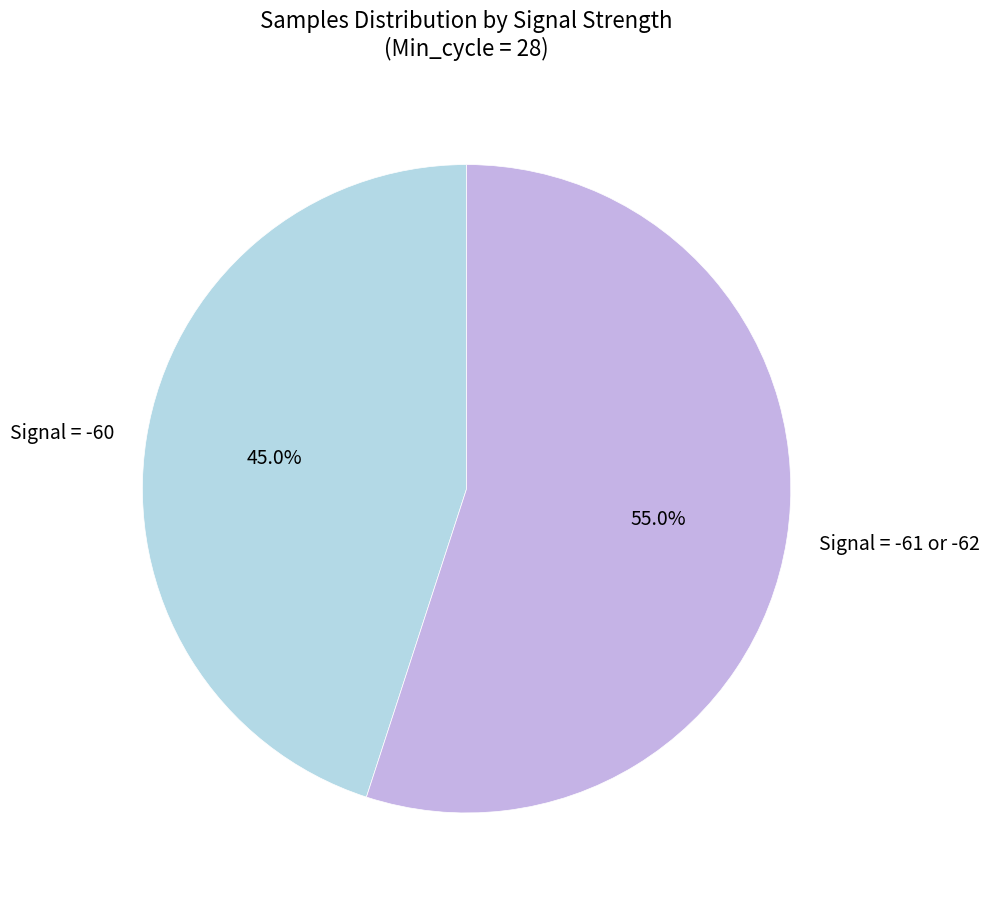

How much of the chart is everything except Signal = -61 or -62?

45.0%